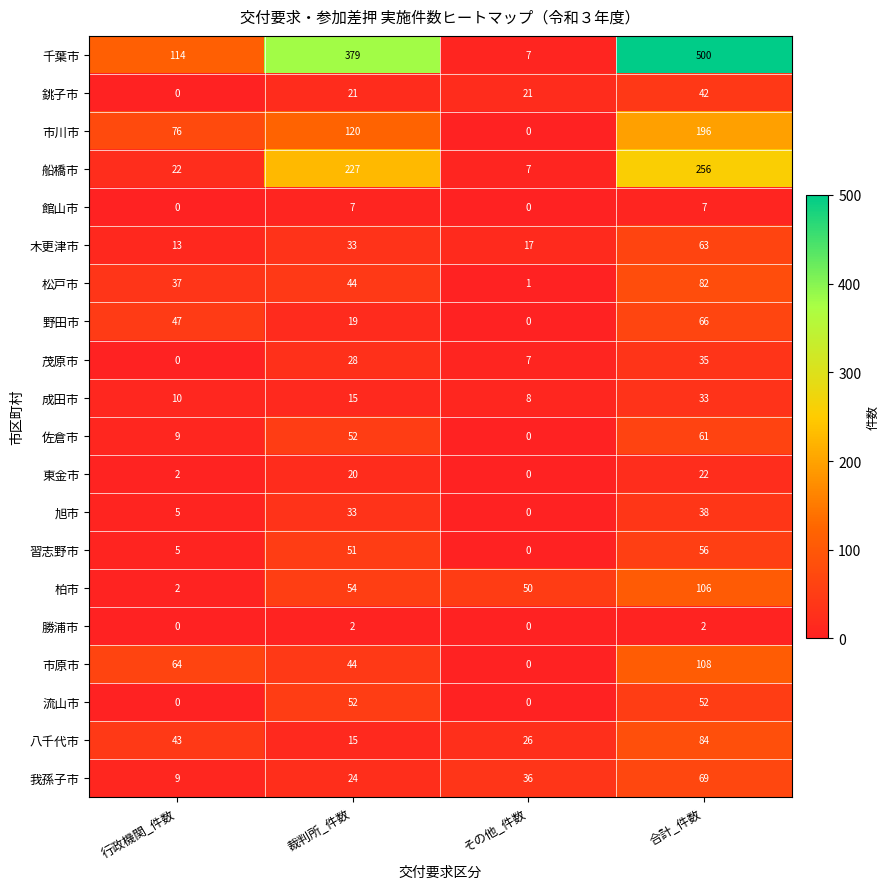

How many categories are shown in the chart?

4